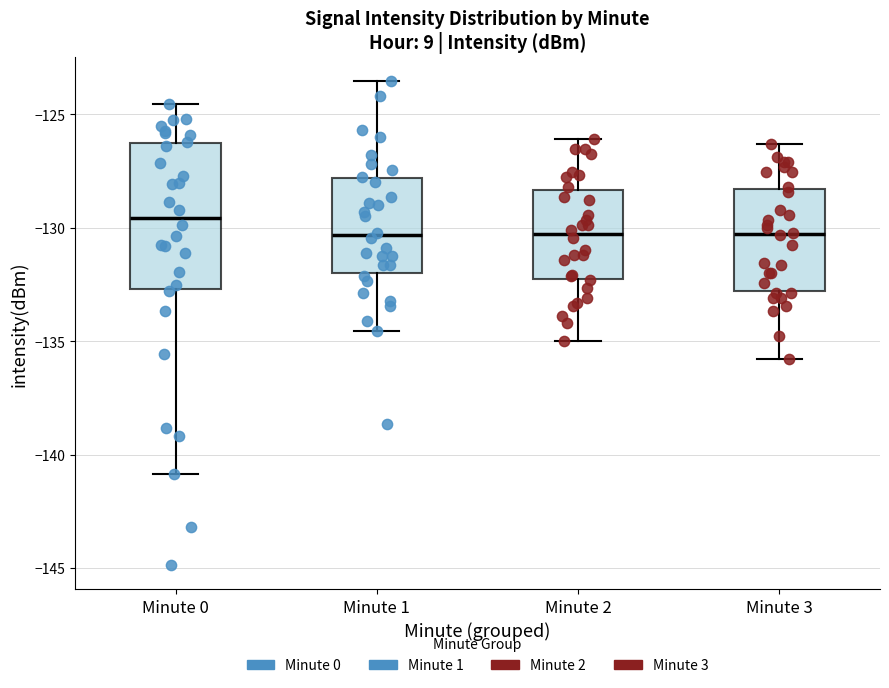

Which box is the tallest, from its lower edge to its upper edge?

Minute 0